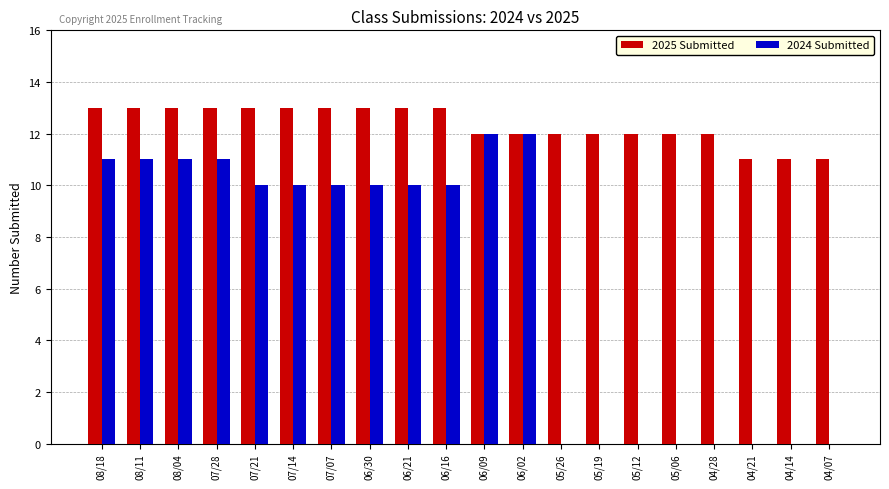

Reading right to left, transcribe all the data shown in this chart.

2025 Submitted: 11	11	11	12	12	12	12	12	12	12	13	13	13	13	13	13	13	13	13	13
2024 Submitted: 0	0	0	0	0	0	0	0	12	12	10	10	10	10	10	10	11	11	11	11